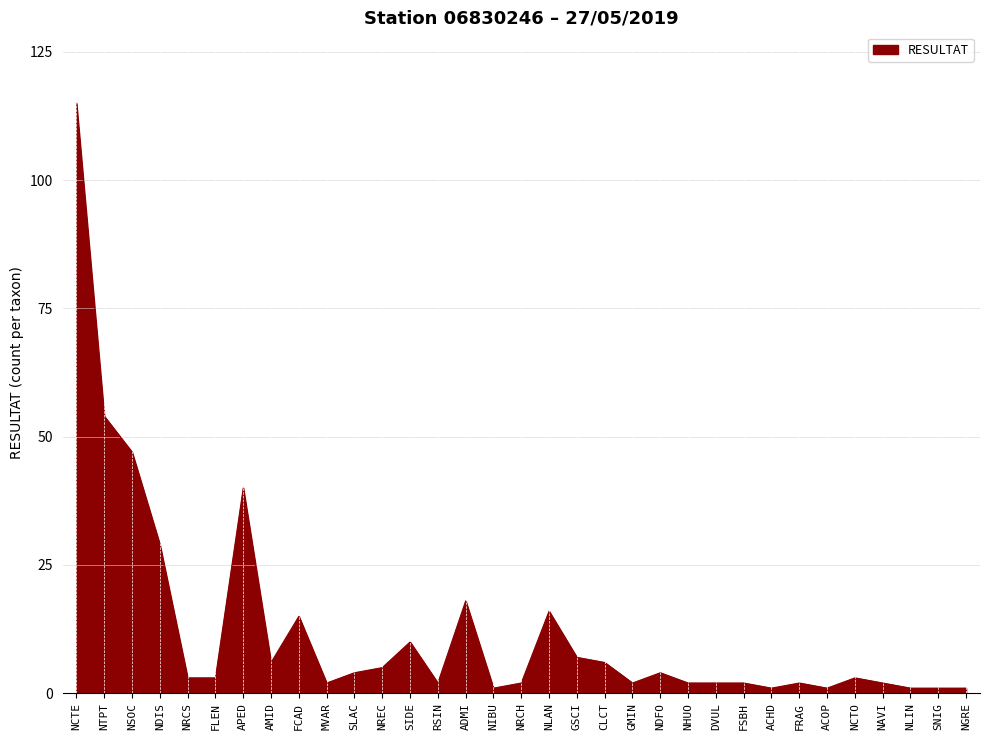

Where is the first local maximum?

APED